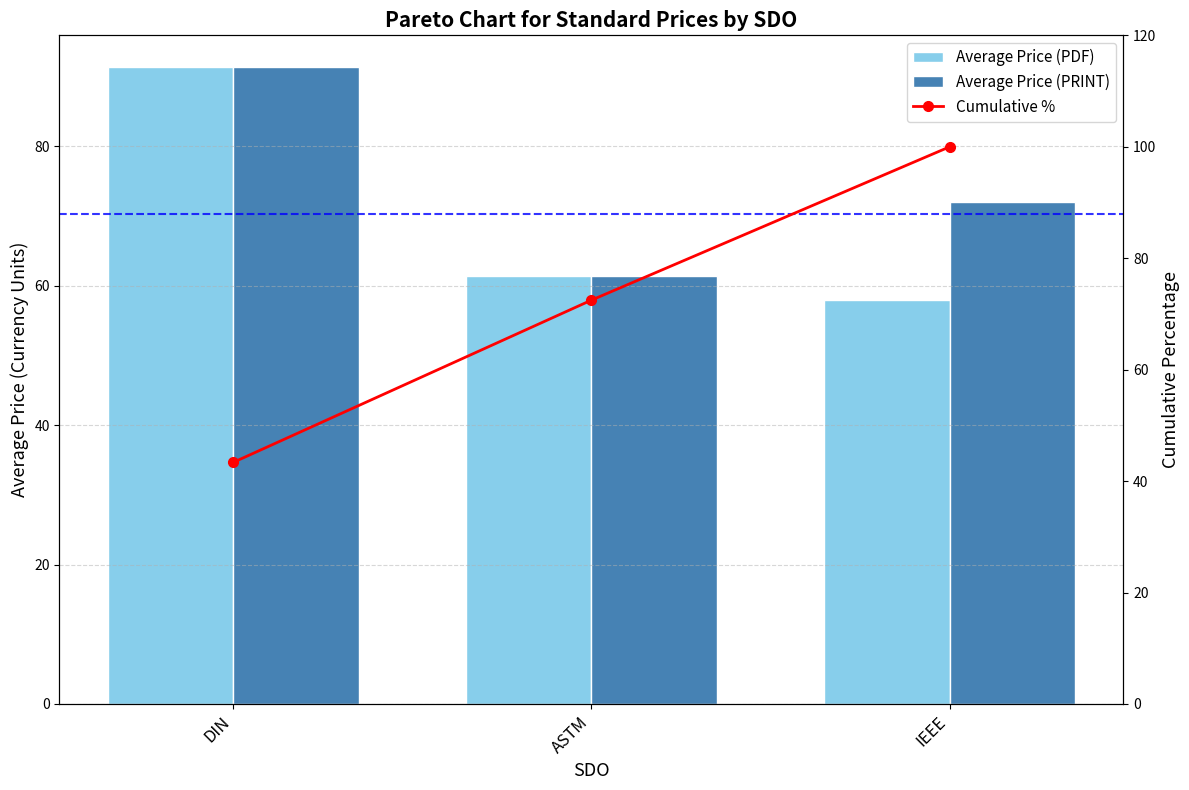

The value of Cumulative % at DIN is 43.4. True or false?

True